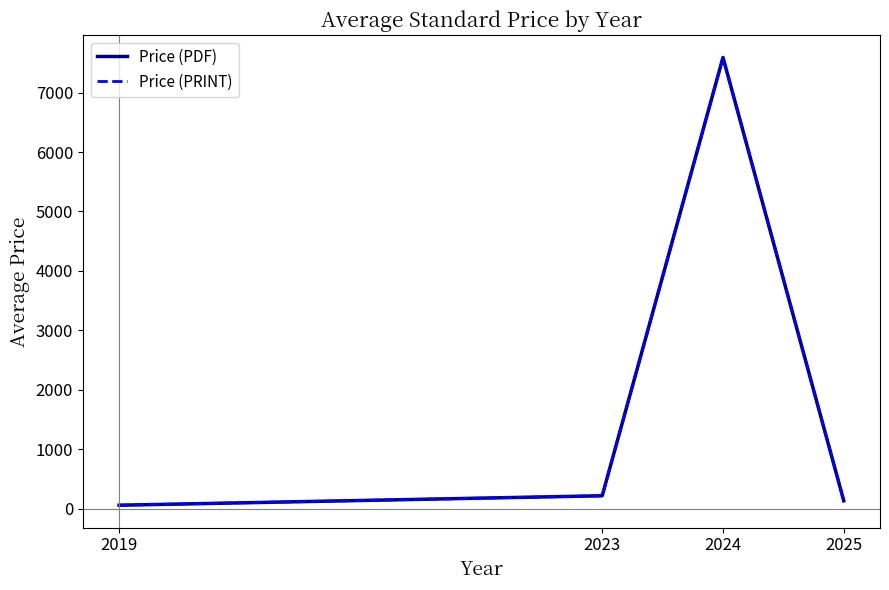

Does the chart have visible grid lines?

No